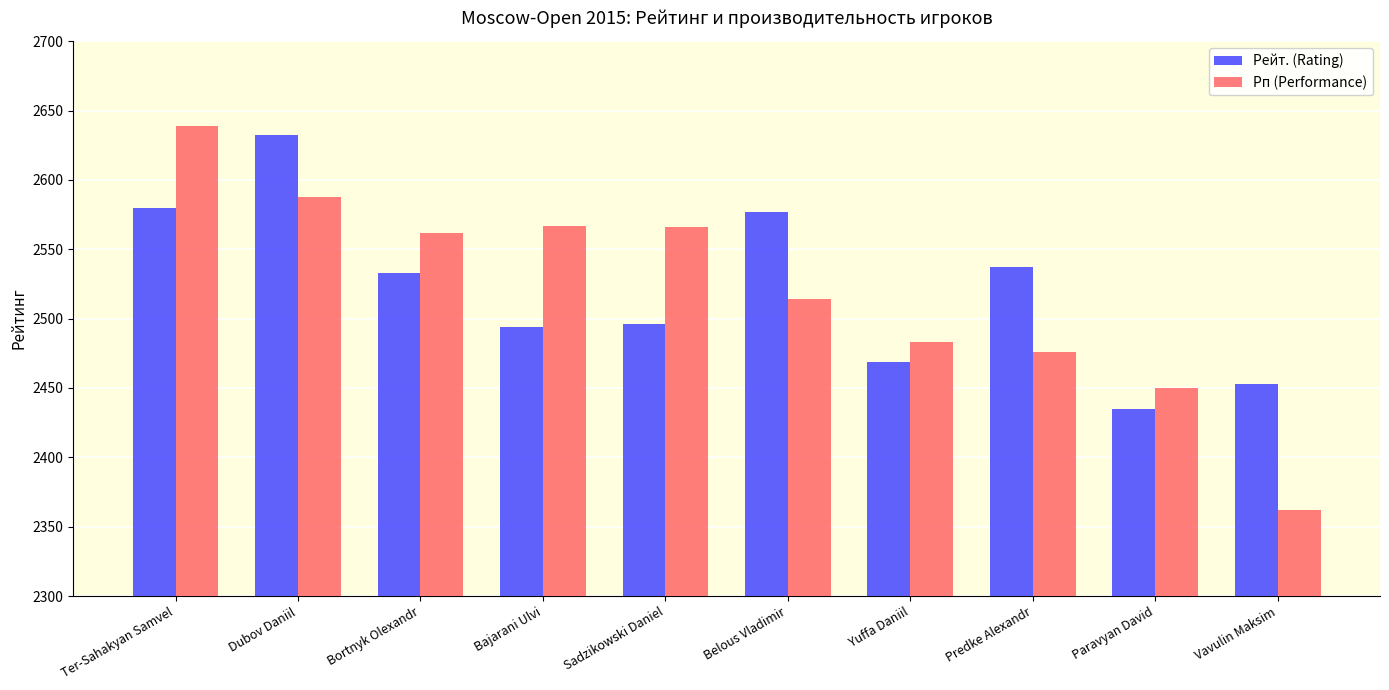

What position from the left is Predke Alexandr?

8